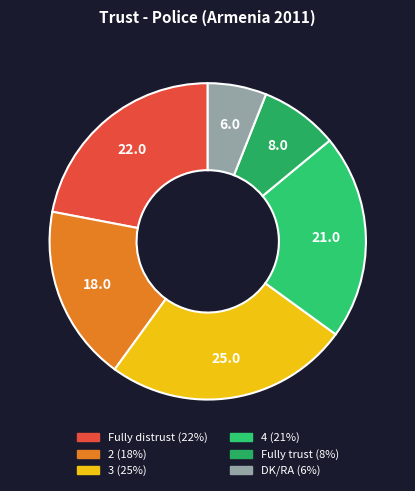

What is the ratio of the value at DK/RA to the value at 4?

0.3